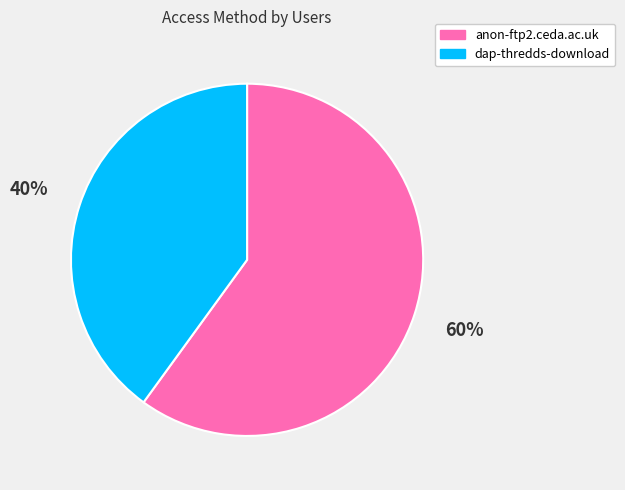

Do anon-ftp2.ceda.ac.uk and dap-thredds-download together represent more than half of the pie?

Yes